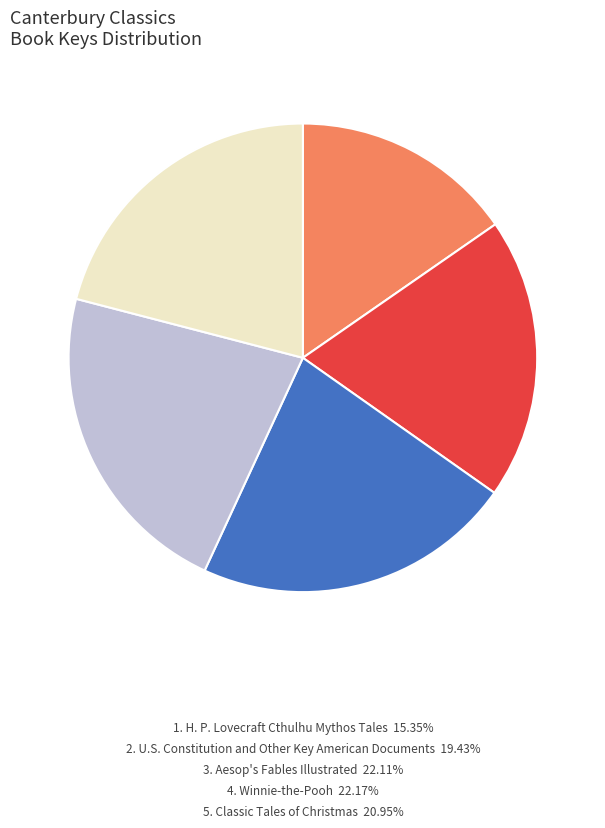

Is there any slice that represents more than half of the pie?

No